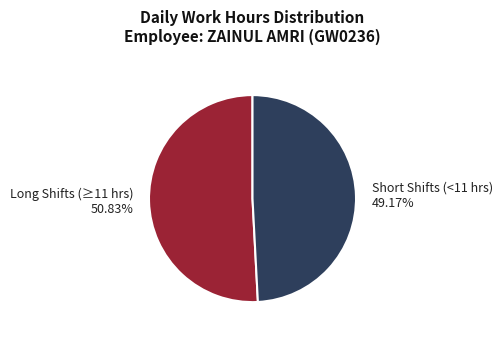

Which category has the smallest portion of the pie?

Short Shifts (<11 hrs) 49.17%